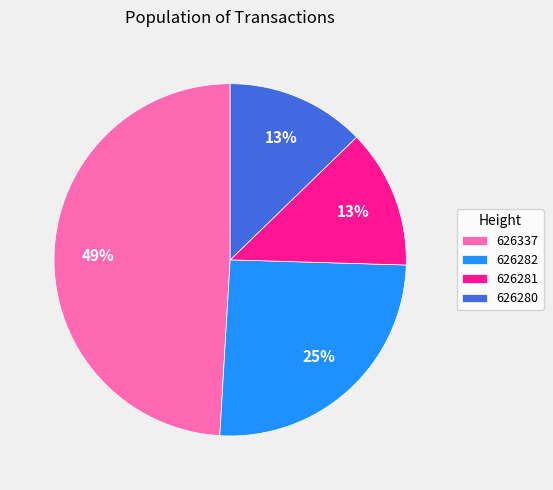

To the nearest percent, what is the difference between the largest and smallest slice percentages?

36%